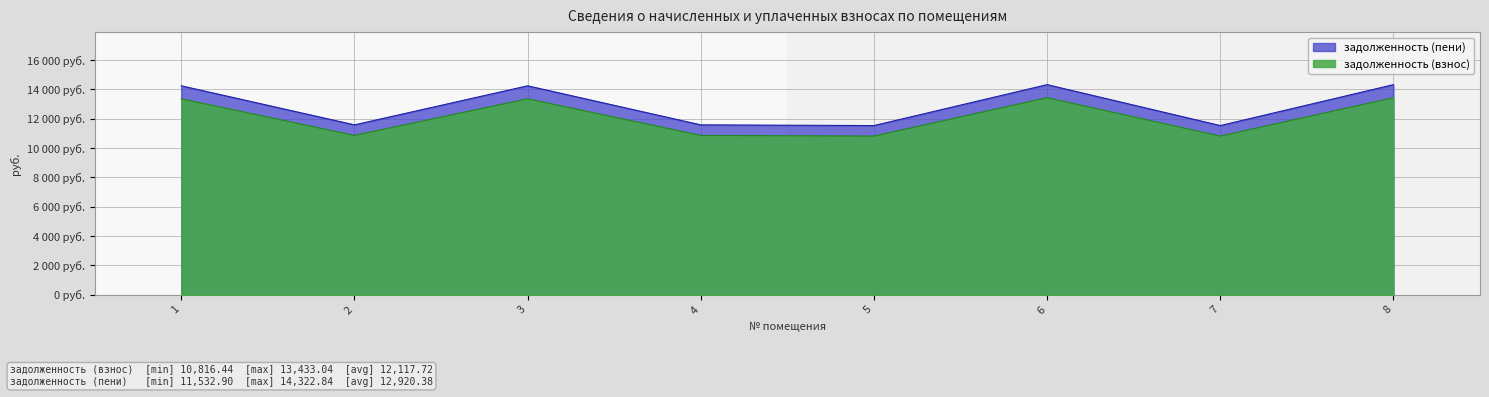

True or false: задолженность (взнос) and задолженность (пени) cross at least once.

False